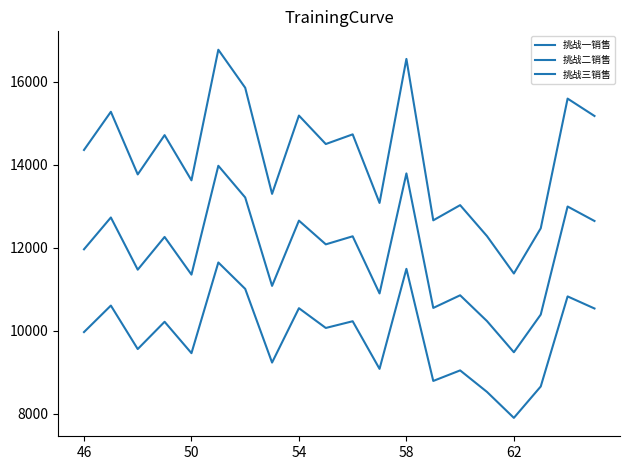

True or false: 挑战三销售 and 挑战一销售 intersect in this chart.

False